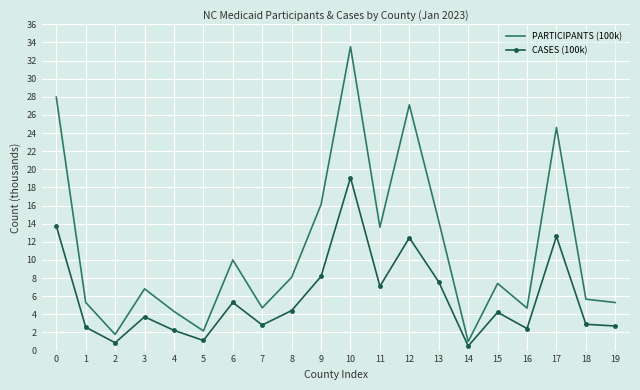

Is the value of PARTICIPANTS (100k) at 12 greater than the value of CASES (100k) at 17?

Yes